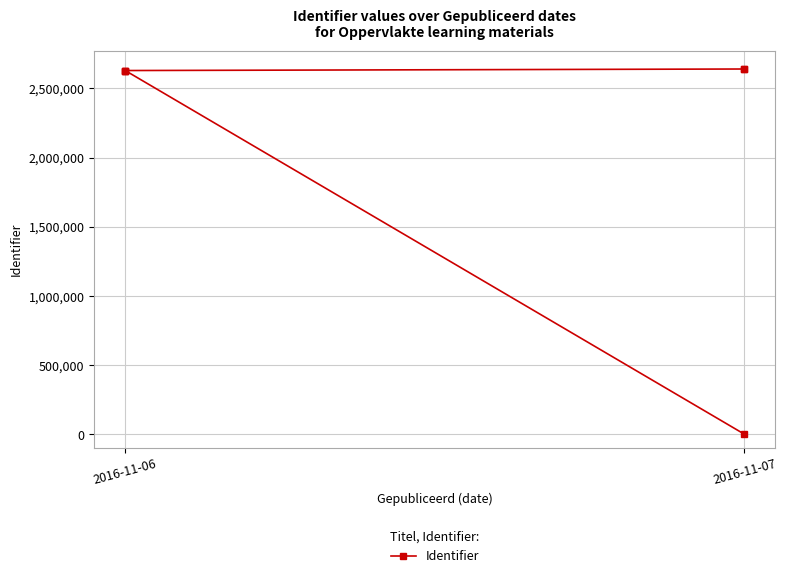

What is the greatest value displayed?

2640528